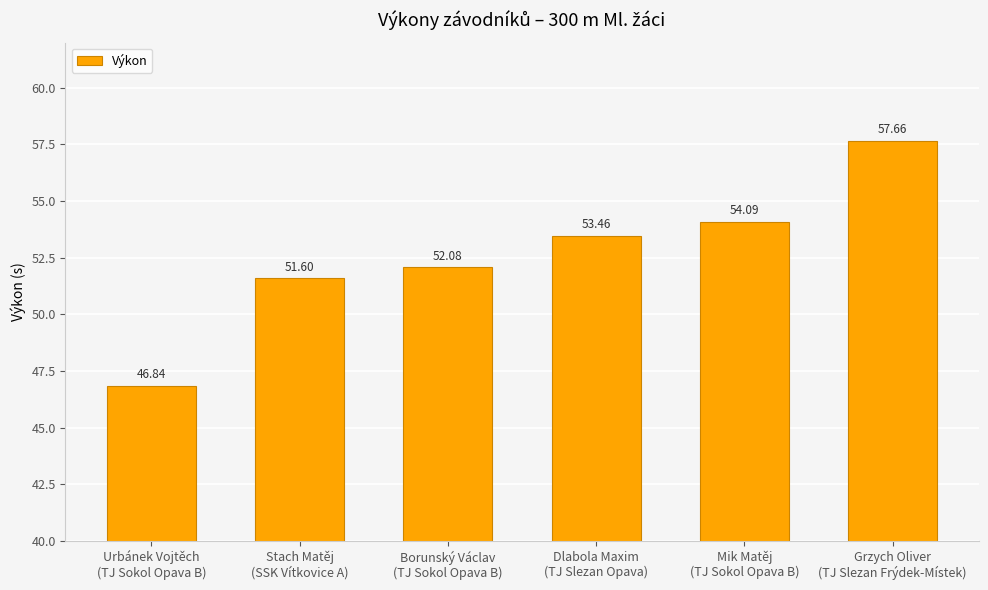

What is the label of the 6th bar from the left?

Grzych Oliver
(TJ Slezan Frýdek-Místek)